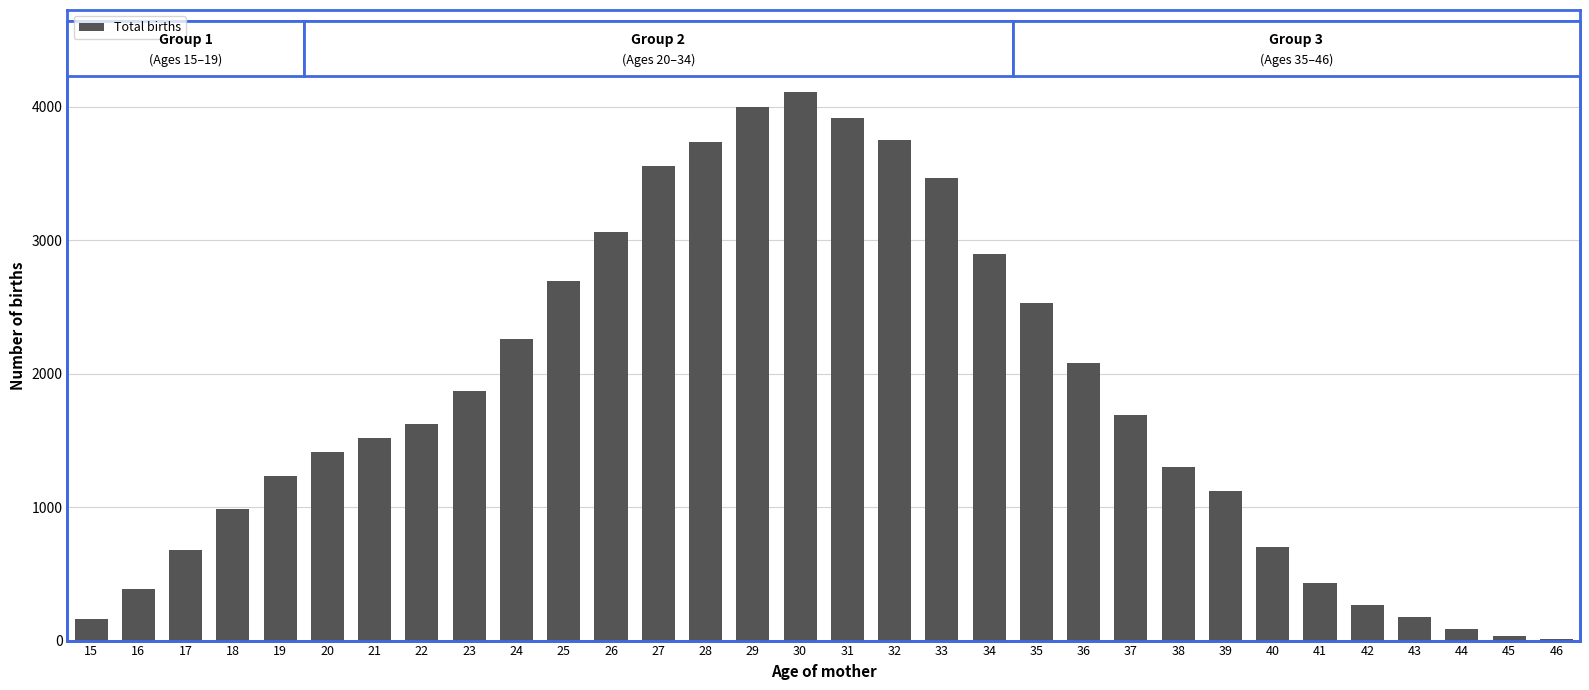

Does the chart contain stacked bars?

No